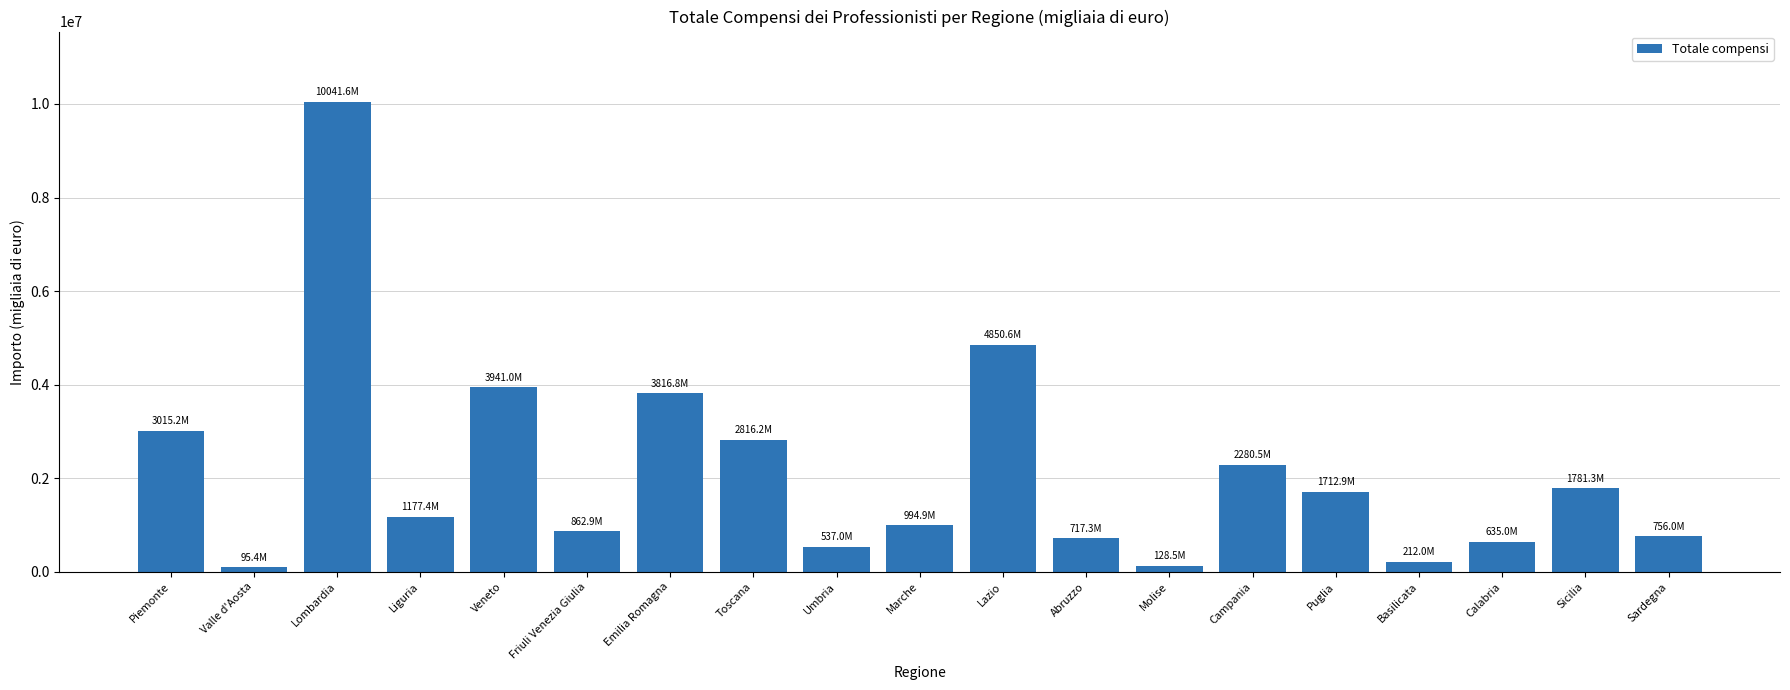

What is the maximum value shown in the chart?

10041640